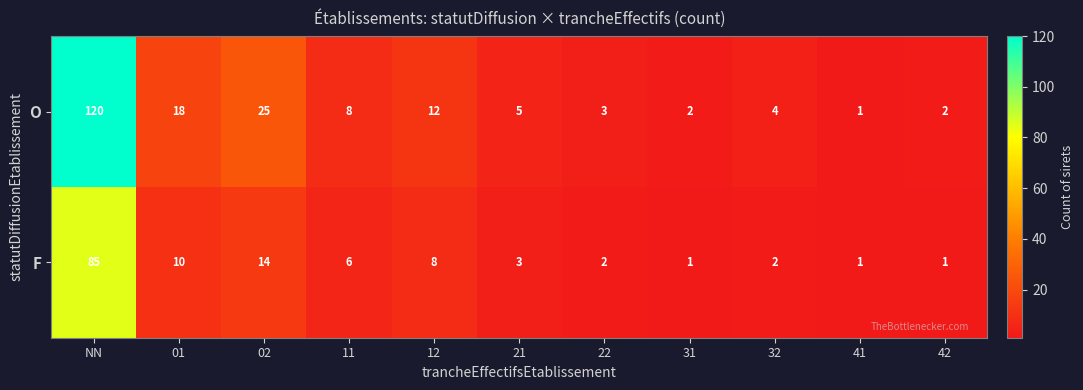

Reading left to right, transcribe all the data shown in this chart.

O: NN=120	01=18	02=25	11=8	12=12	21=5	22=3	31=2	32=4	41=1	42=2
F: NN=85	01=10	02=14	11=6	12=8	21=3	22=2	31=1	32=2	41=1	42=1